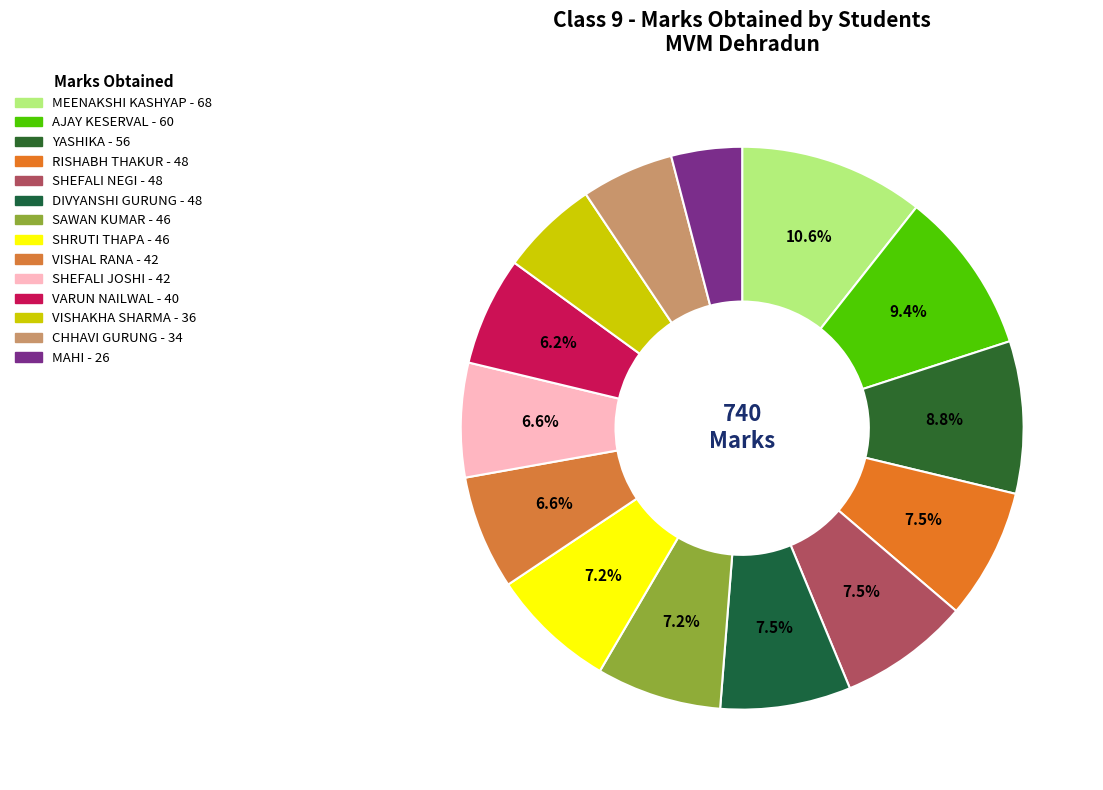

Approximately how many times larger is the value at CHHAVI GURUNG compared to SHEFALI JOSHI?

0.8